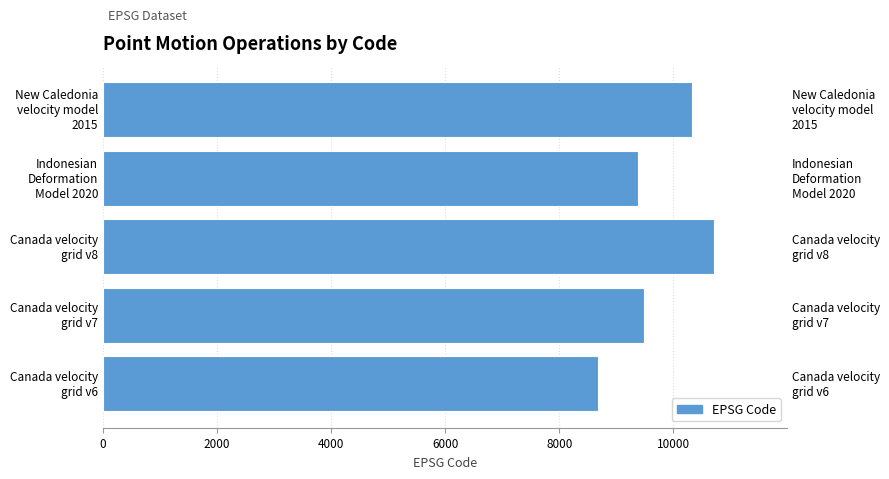

What is the smallest value displayed?

8676